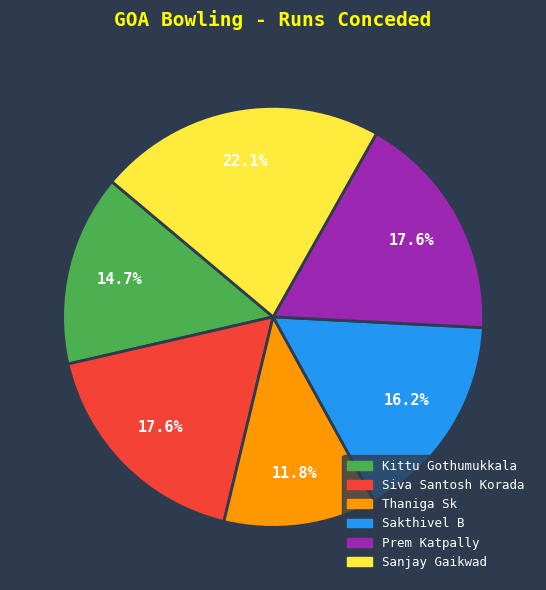

The Sanjay Gaikwad slice represents 15% of the pie. True or false?

False